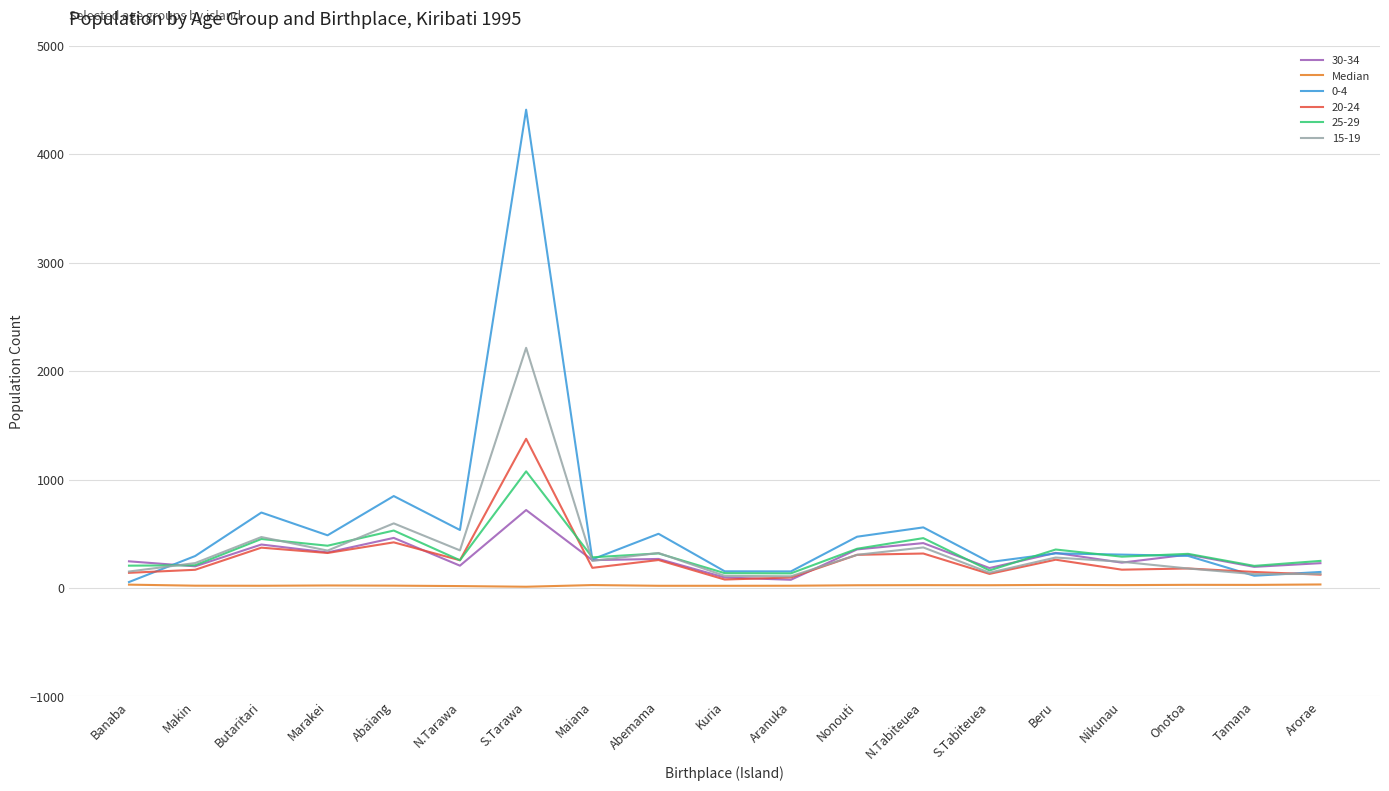

What is the maximum value for 20-24?

1376.0